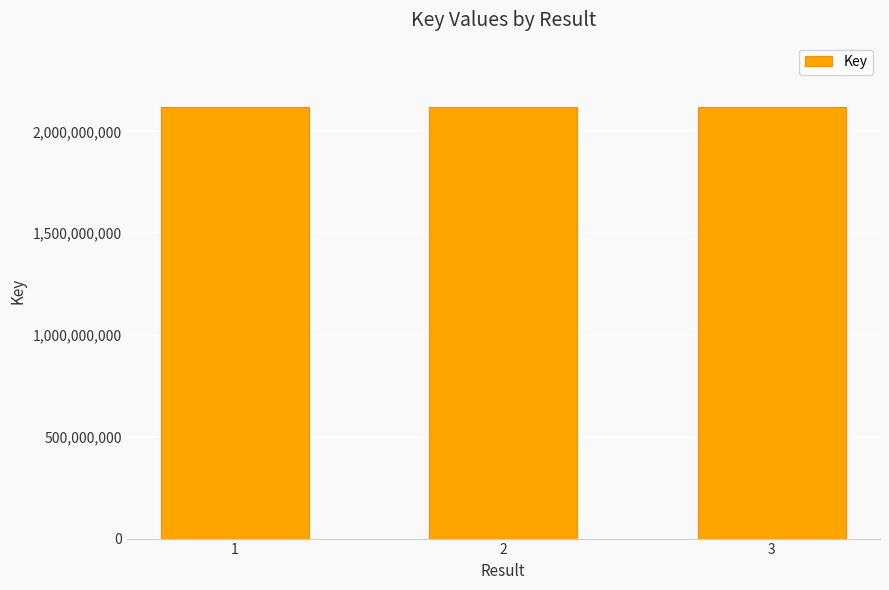

What value does the data have at 3?

2117883512